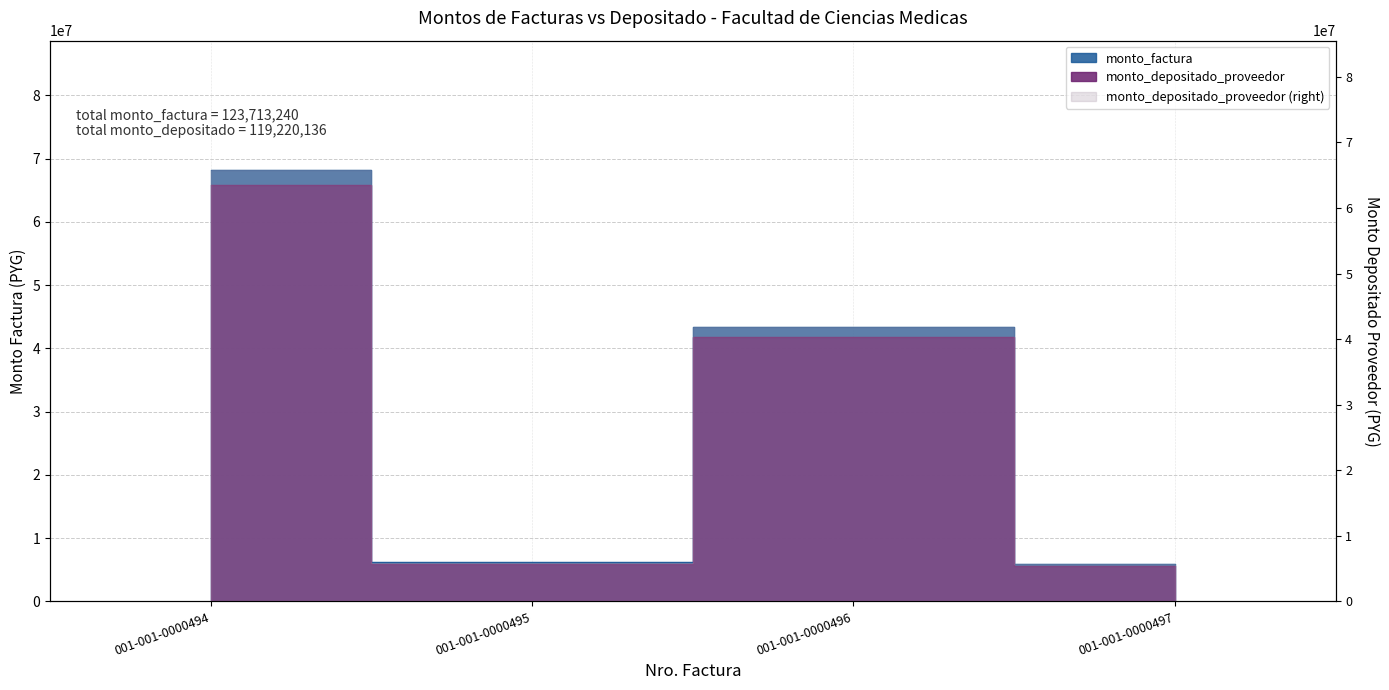

What is the sum of all monto_depositado_proveedor values?

119220136